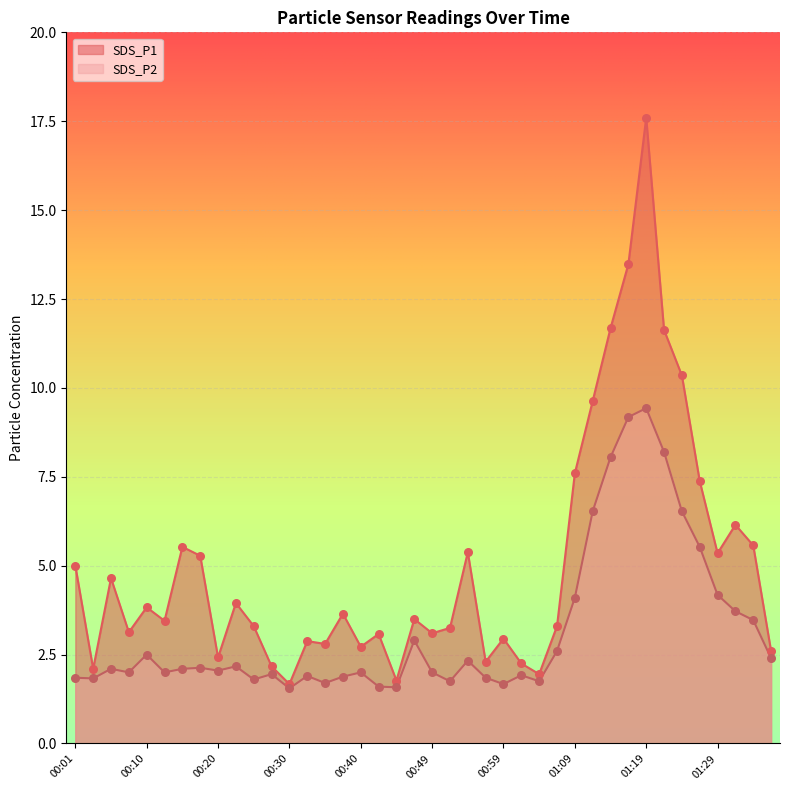

What is the total value across all series at 00:10?

6.3